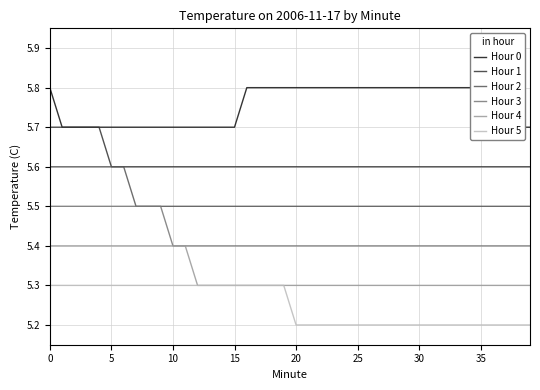

The Hour 5 series shows 5.3 at 13. True or false?

True